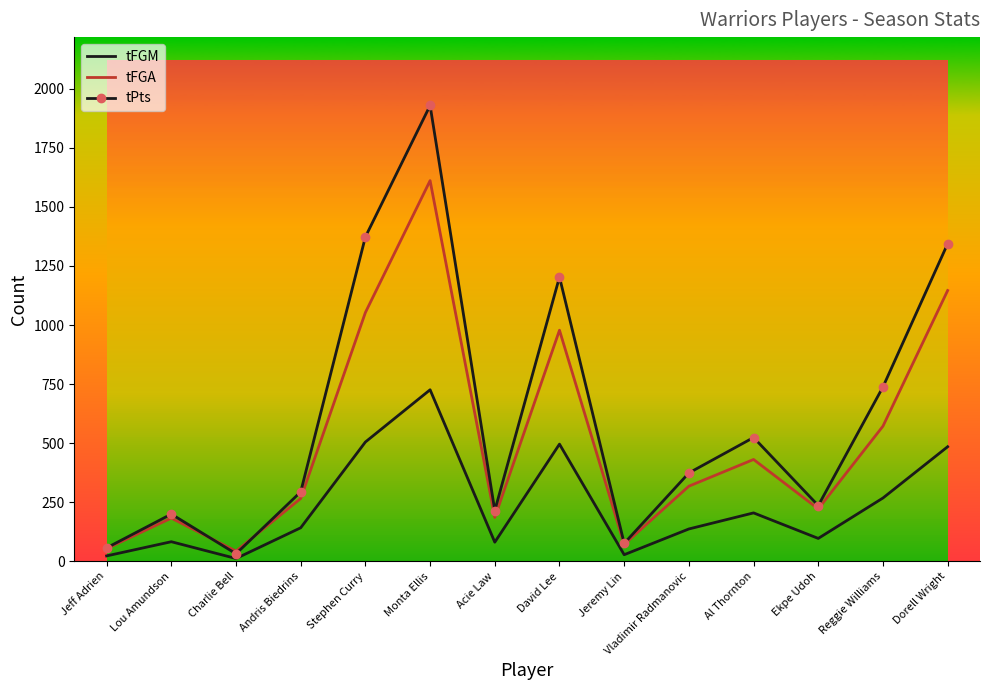

Rank the categories by tPts value from highest to lowest.

Monta Ellis, Stephen Curry, Dorell Wright, David Lee, Reggie Williams, Al Thornton, Vladimir Radmanovic, Andris Biedrins, Ekpe Udoh, Acie Law, Lou Amundson, Jeremy Lin, Jeff Adrien, Charlie Bell